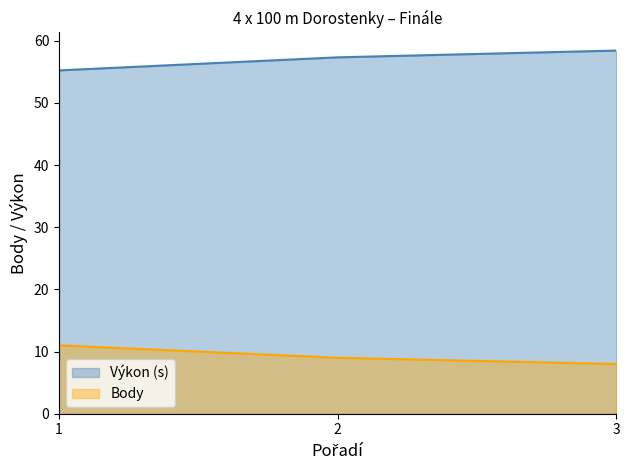

At which label does Výkon (s) first exceed 57?

2